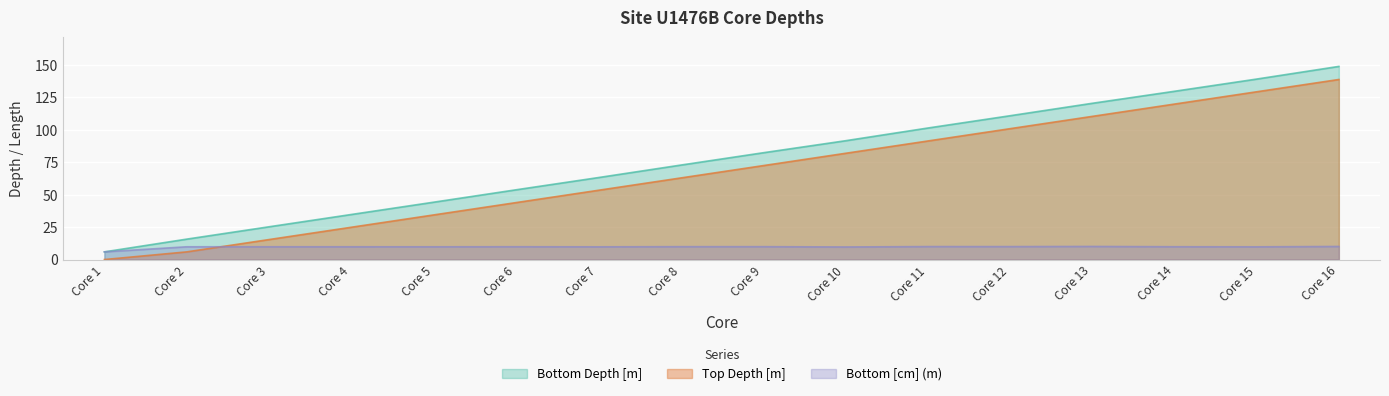

True or false: Bottom Depth [m] and Top Depth [m] intersect in this chart.

False